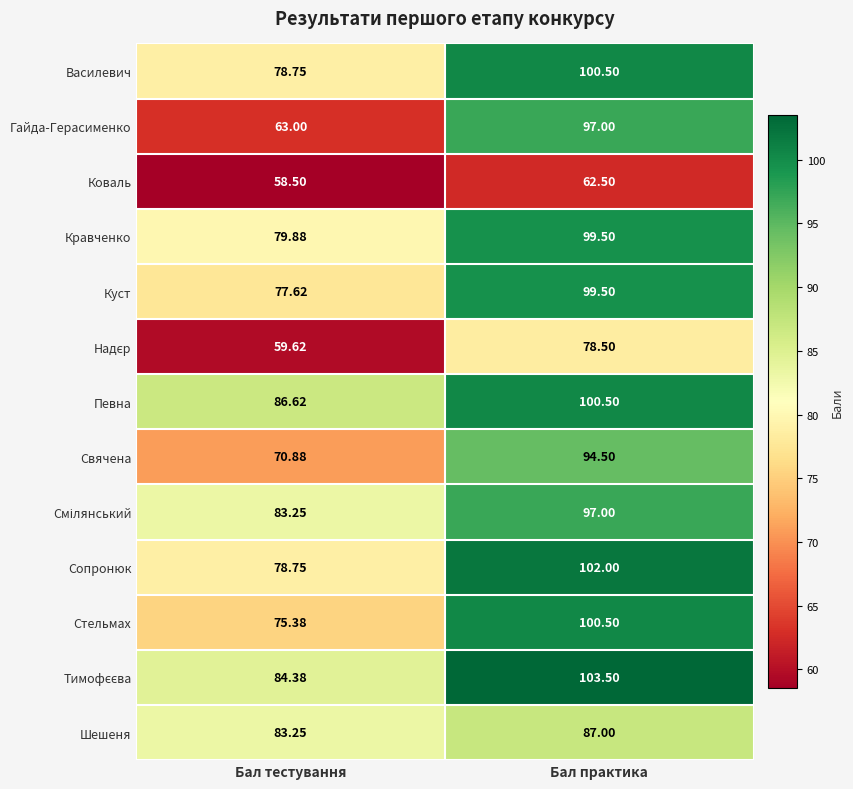

How many categories are shown in the chart?

2